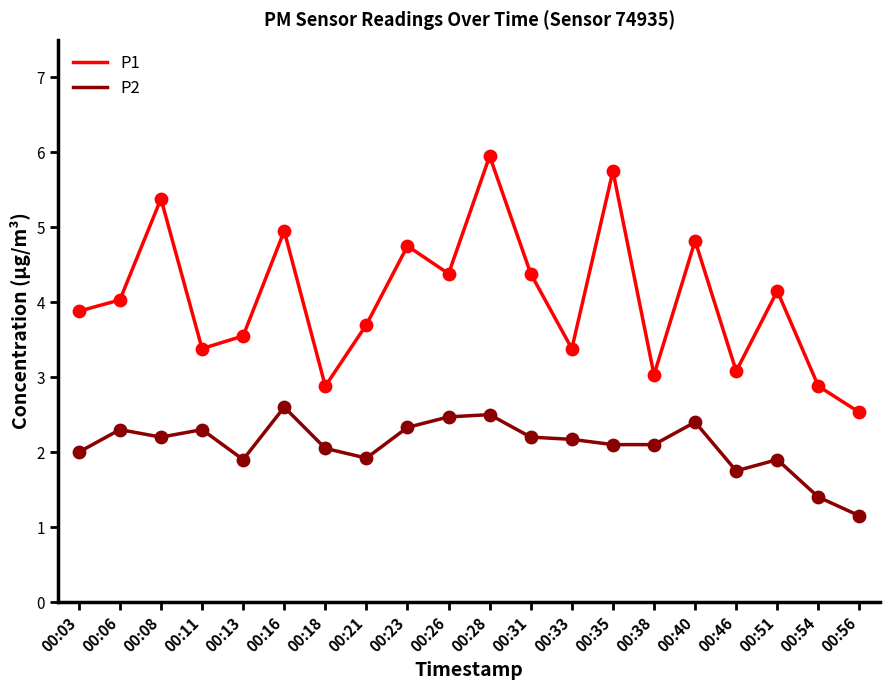

Which series has the largest total across all categories?

P1